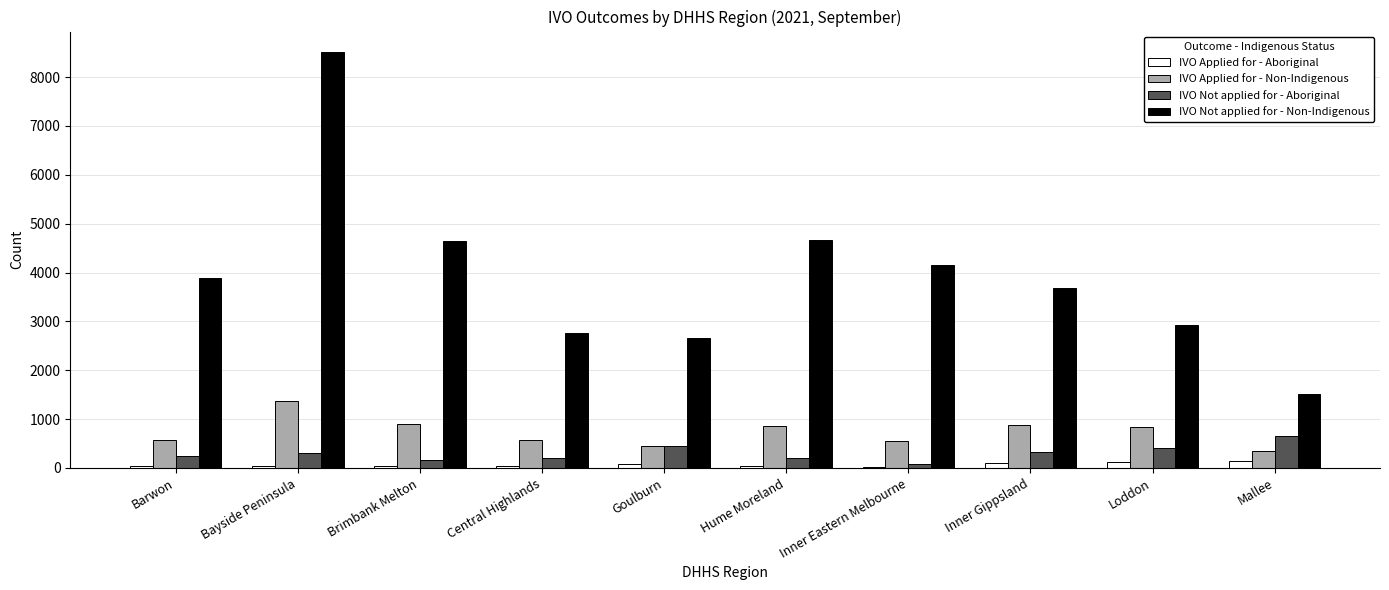

At which category is the sum across all series the highest?

Bayside Peninsula